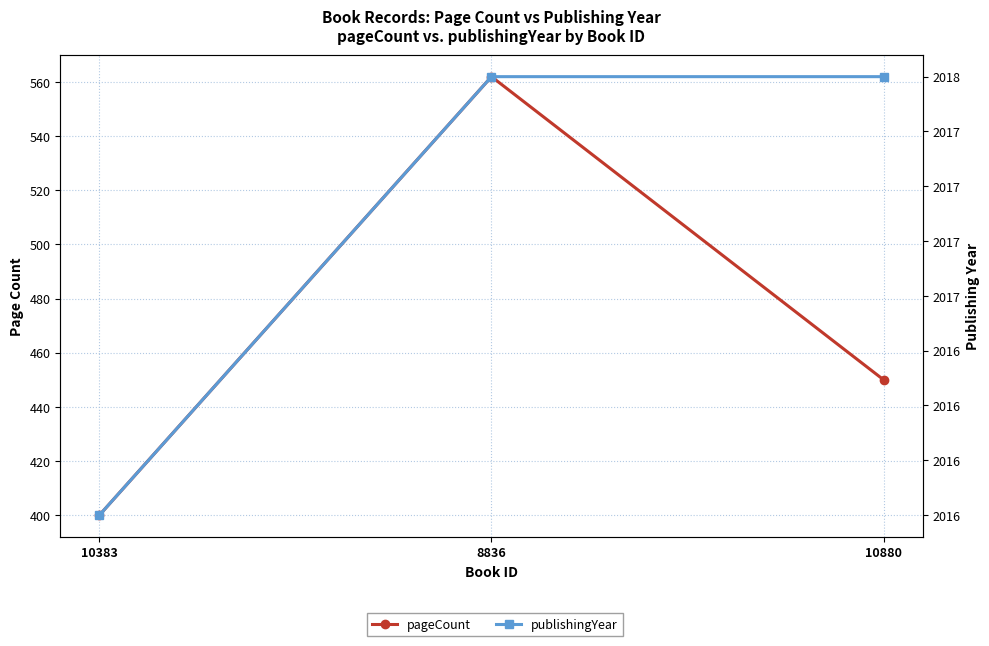

What is the sum of the publishingYear values at 10383 and 10880?

4034